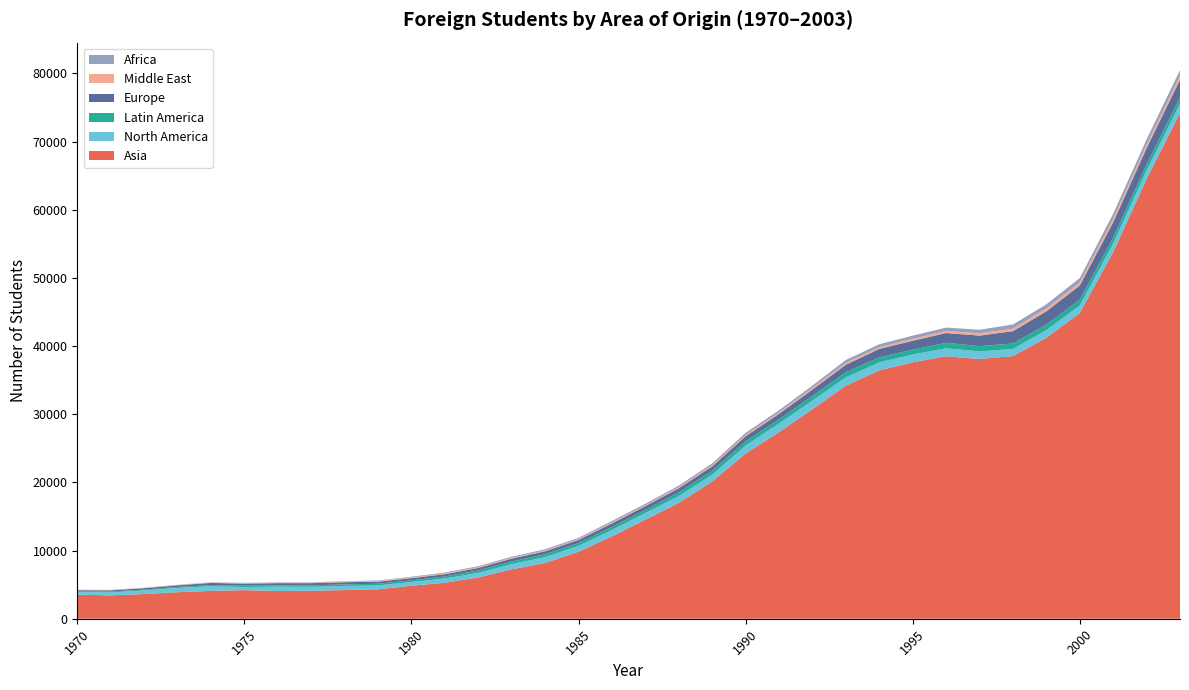

Reading left to right, transcribe all the data shown in this chart.

Asia: 3536	3427	3628	3890	4089	4192	4067	4093	4207	4316	4840	5283	6056	7244	8186	9832	12077	14535	16982	20137	24228	27378	30748	34178	36436	37613	38506	38110	38527	41210	44843	53790	64509	74197
North America: 377	430	525	628	676	461	635	589	601	571	542	627	664	769	854	843	942	978	1015	994	1175	1252	1259	1232	1178	1143	1170	1103	1063	1128	1113	1256	1277	1344
Latin America: 98	132	118	147	178	208	197	218	230	245	249	291	360	382	418	431	458	453	540	583	630	622	691	752	725	718	802	776	784	806	842	880	886	959
Europe: 171	180	214	239	309	293	321	319	317	310	322	336	372	429	436	455	501	550	599	632	743	801	921	1097	1239	1303	1437	1547	1807	1961	2082	2230	2359	2575
Middle East: 59	57	55	56	55	71	70	84	91	101	110	124	124	114	131	122	145	133	149	175	178	195	235	266	260	282	304	336	366	414	441	493	513	575
Africa: 3	13	11	26	41	42	49	50	63	74	98	118	134	156	166	183	209	215	239	265	316	323	343	434	427	468	493	521	618	601	648	749	771	838